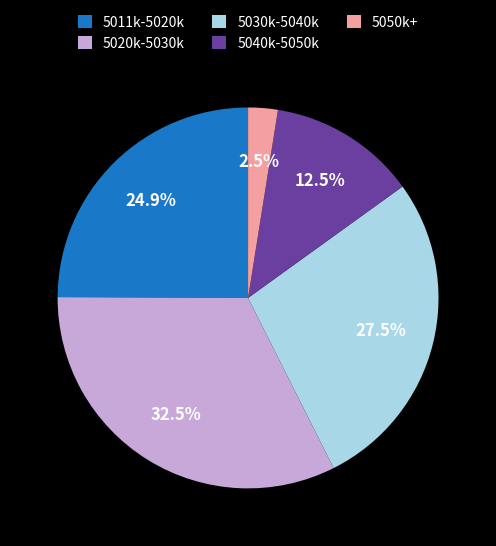

Rank the categories by value from highest to lowest.

5020k-5030k, 5030k-5040k, 5011k-5020k, 5040k-5050k, 5050k+